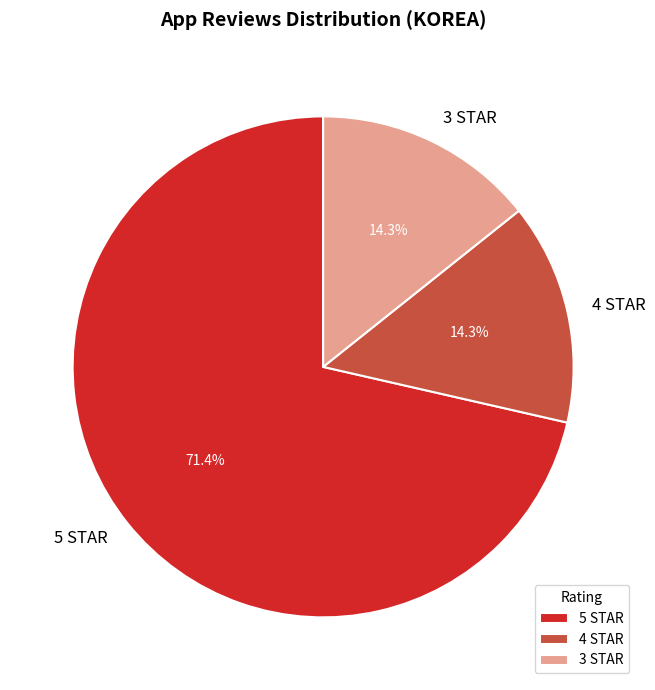

To the nearest percent, what is the combined percentage of 4 STAR and 3 STAR?

29%